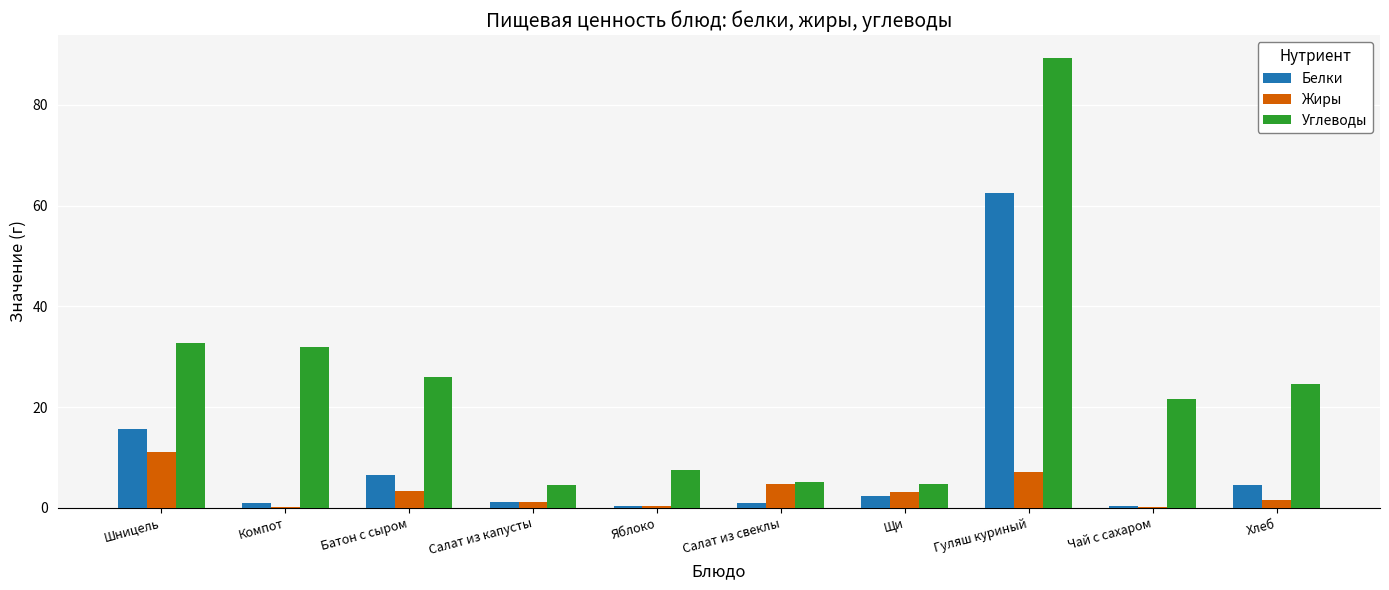

How many data points in Углеводы are above 24?

5